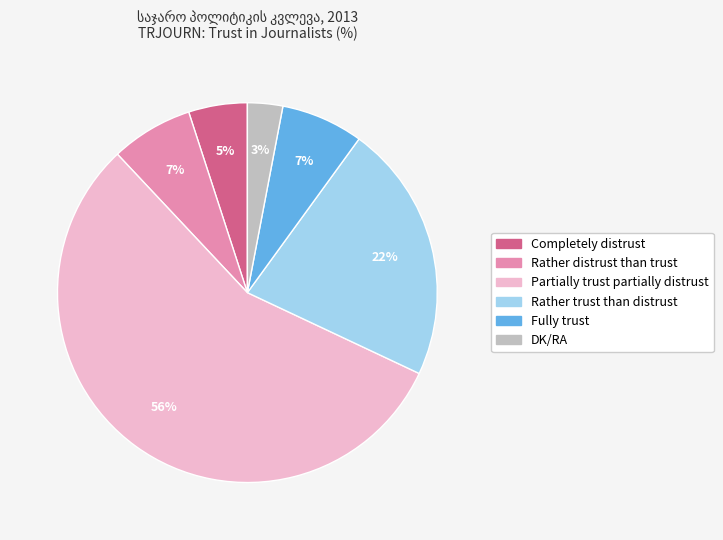

Does any single category account for the majority?

Yes